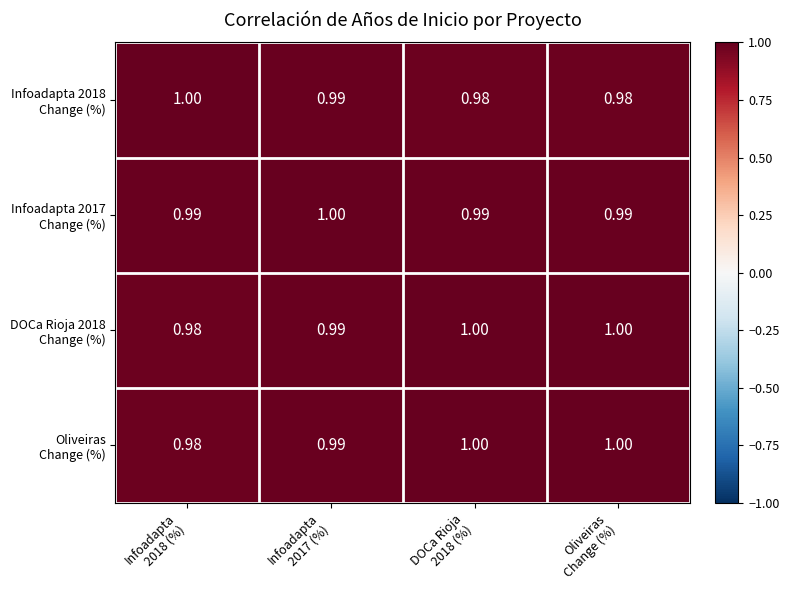

What is the maximum value shown in the chart?

1.0